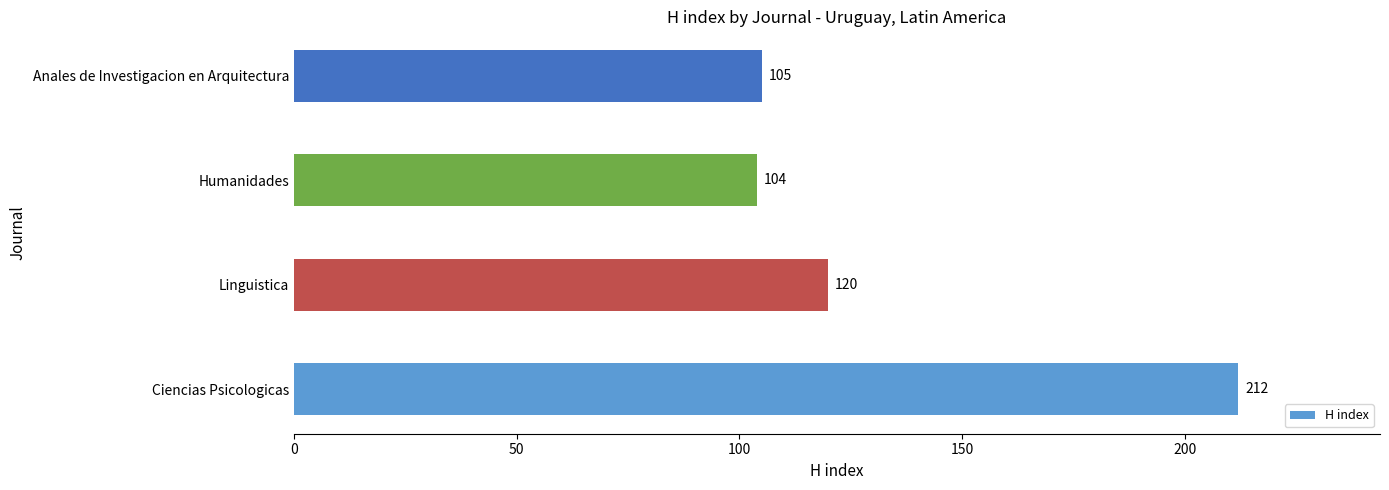

Reading top to bottom, transcribe all the data shown in this chart.

Anales de Investigacion en Arquitectura=105	Humanidades=104	Linguistica=120	Ciencias Psicologicas=212